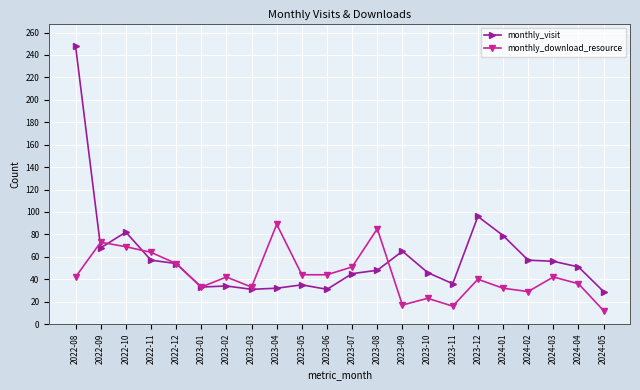

Where is the first local maximum for monthly_visit?

2022-10